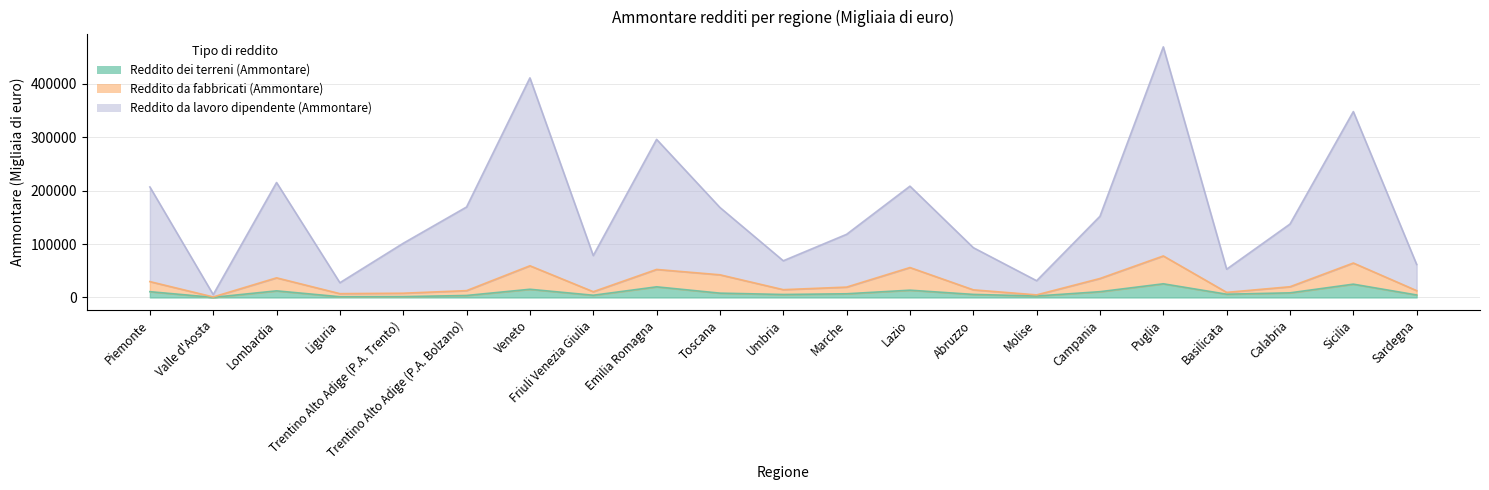

What are all the series names shown in the legend?

Reddito dei terreni (Ammontare), Reddito da fabbricati (Ammontare), Reddito da lavoro dipendente (Ammontare)